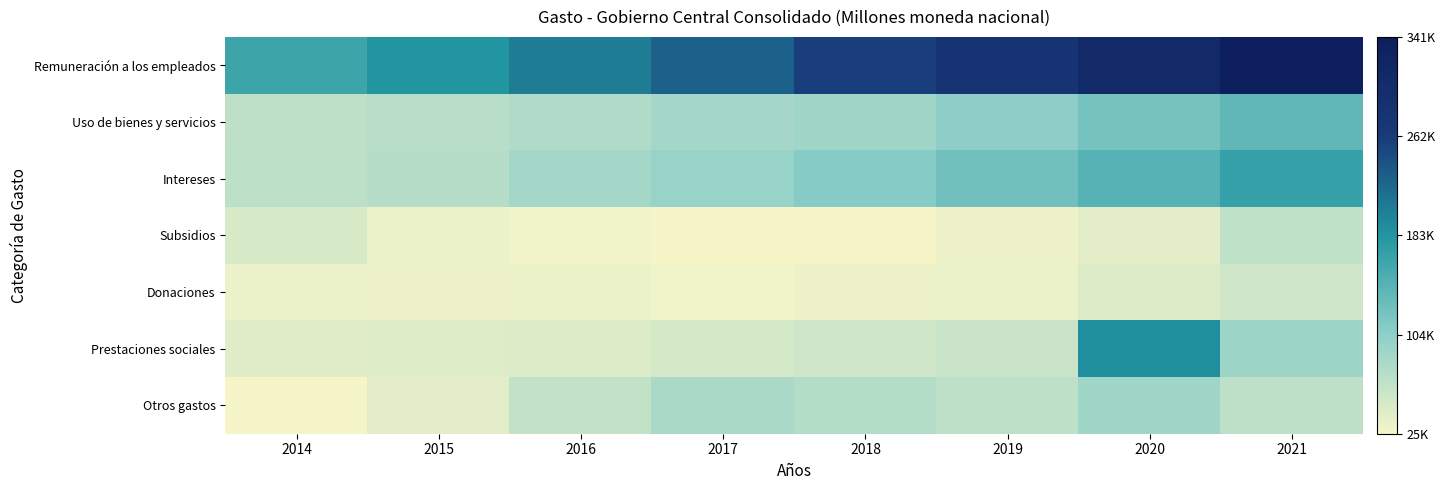

At how many categories does at least one series exceed 186842?

6